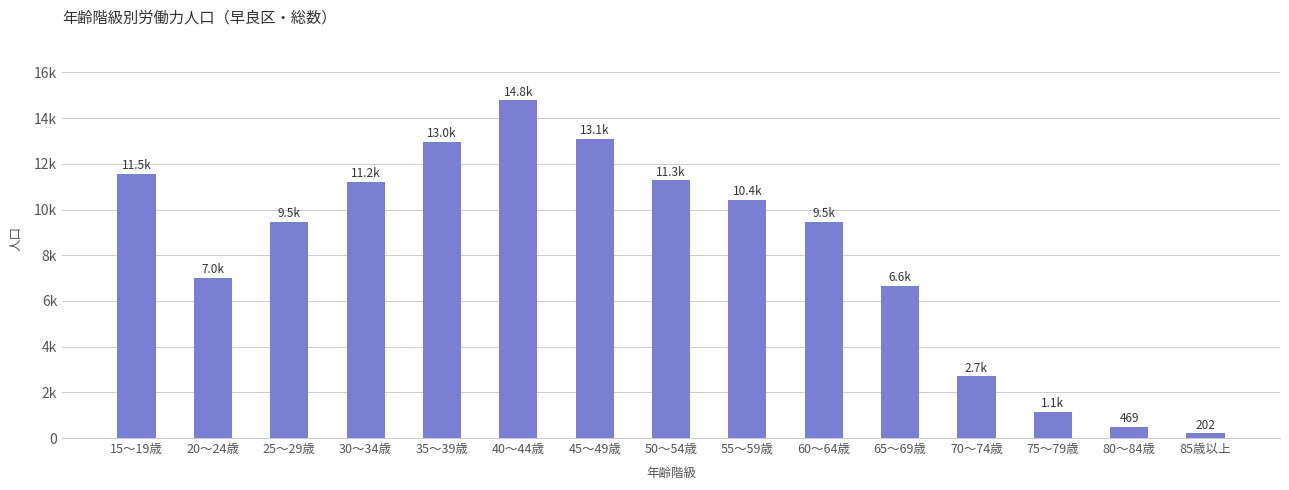

Are the bars grouped side by side (vs. stacked)?

No